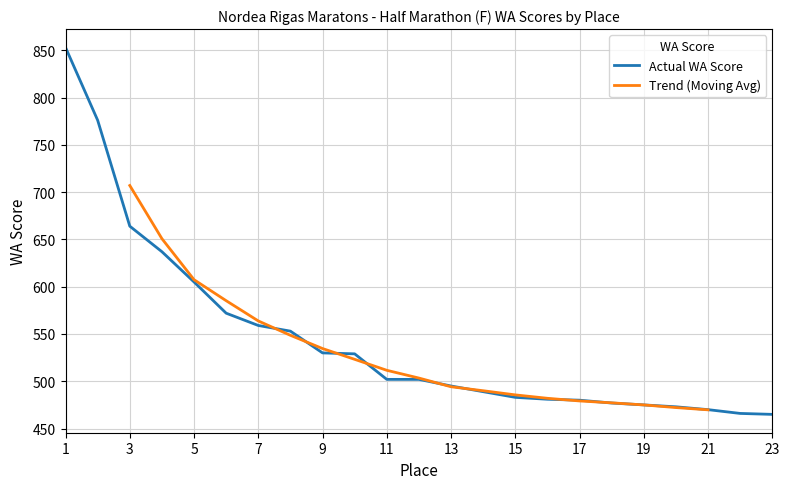

Between 2 and 20, which is larger?

2